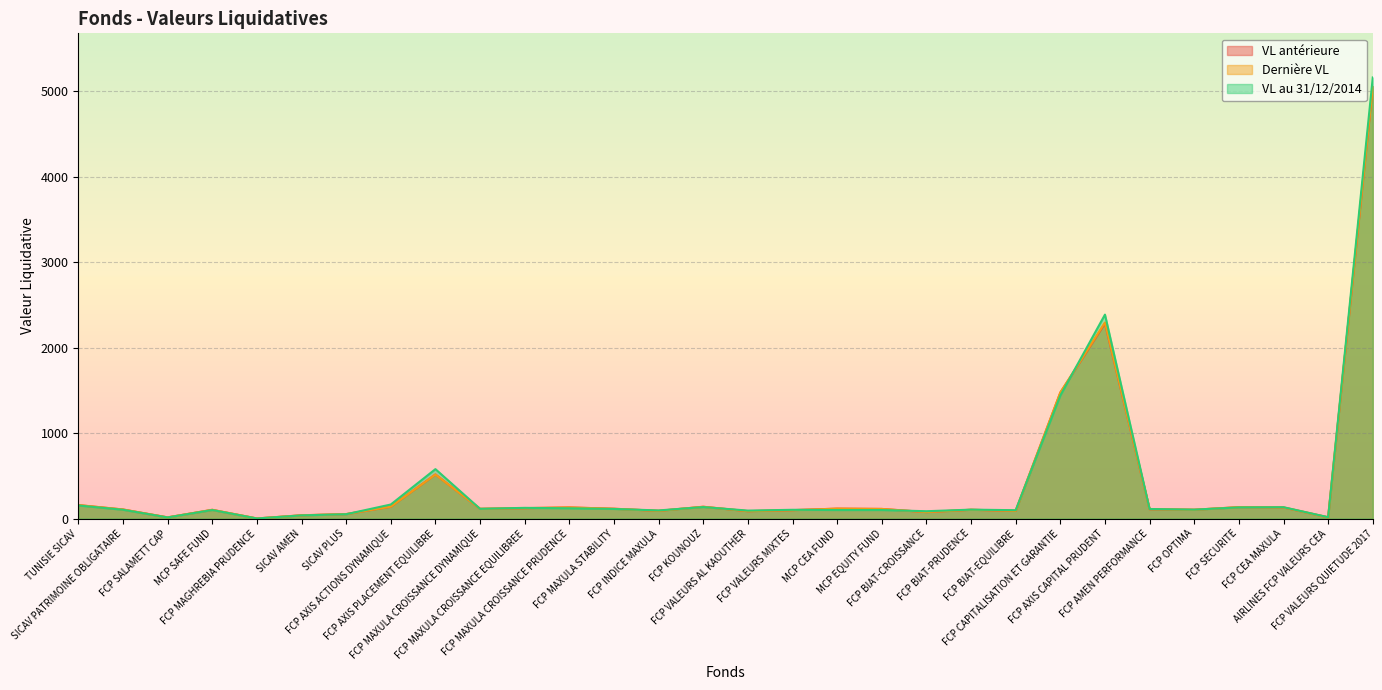

List the labels in order of Dernière VL value, largest first.

FCP VALEURS QUIETUDE 2017, FCP AXIS CAPITAL PRUDENT, FCP CAPITALISATION ET GARANTIE, FCP AXIS PLACEMENT EQUILIBRE, TUNISIE SICAV, FCP AXIS ACTIONS DYNAMIQUE, FCP KOUNOUZ, FCP SECURITE, FCP MAXULA CROISSANCE PRUDENCE, FCP CEA MAXULA, FCP MAXULA CROISSANCE EQUILIBREE, MCP CEA FUND, FCP MAXULA STABILITY, FCP MAXULA CROISSANCE DYNAMIQUE, MCP EQUITY FUND, FCP AMEN PERFORMANCE, SICAV PATRIMOINE OBLIGATAIRE, FCP OPTIMA, FCP BIAT-PRUDENCE, MCP SAFE FUND, FCP VALEURS MIXTES, FCP INDICE MAXULA, FCP BIAT-EQUILIBRE, FCP VALEURS AL KAOUTHER, FCP BIAT-CROISSANCE, SICAV PLUS, SICAV AMEN, AIRLINES FCP VALEURS CEA, FCP SALAMETT CAP, FCP MAGHREBIA PRUDENCE